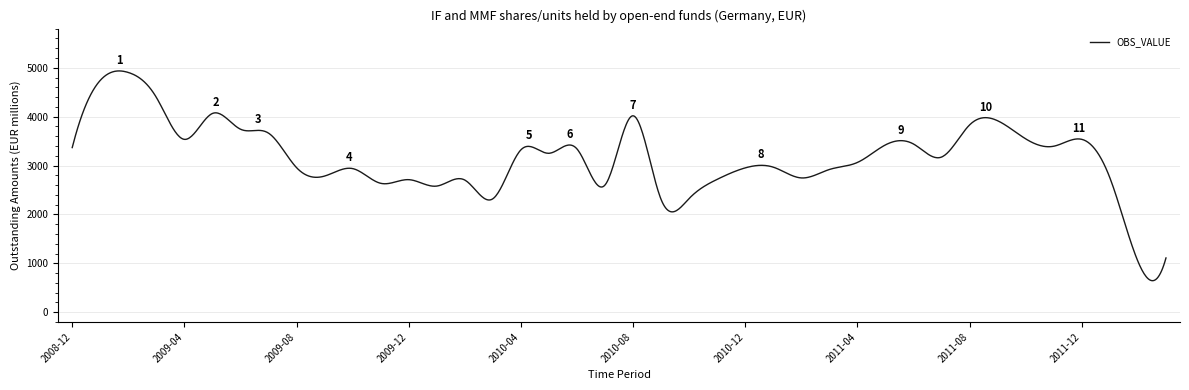

What is the maximum value shown in the chart?

4934.5